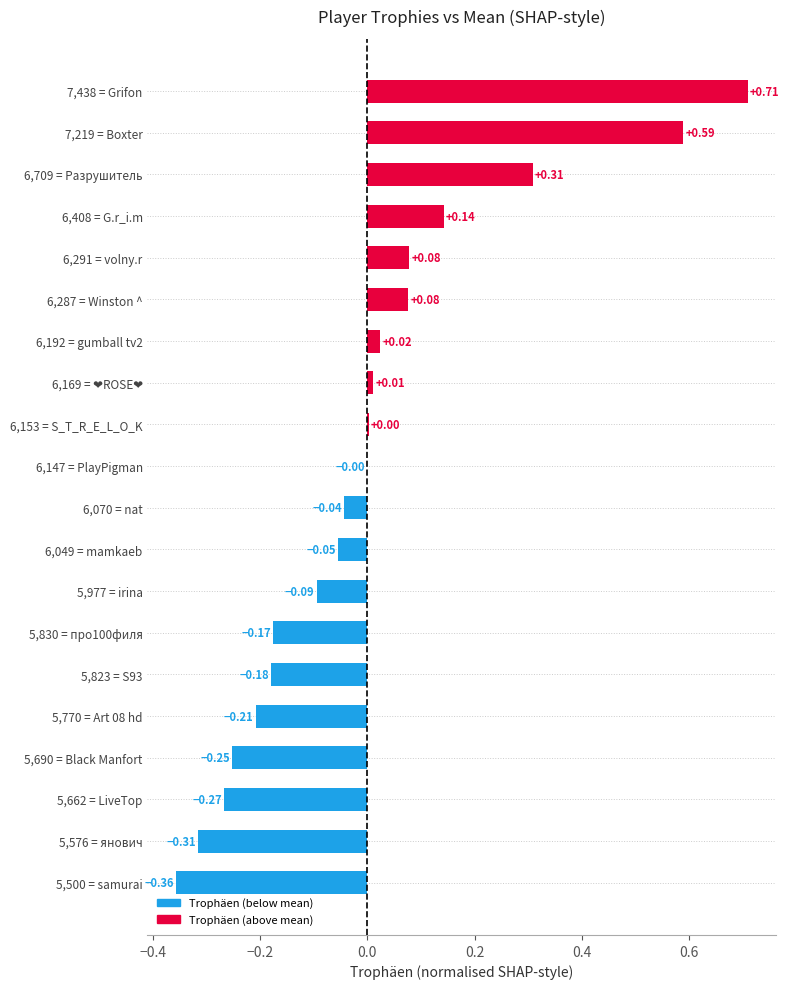

Between 7,438 = Grifon and 6,147 = PlayPigman, which is larger?

7,438 = Grifon